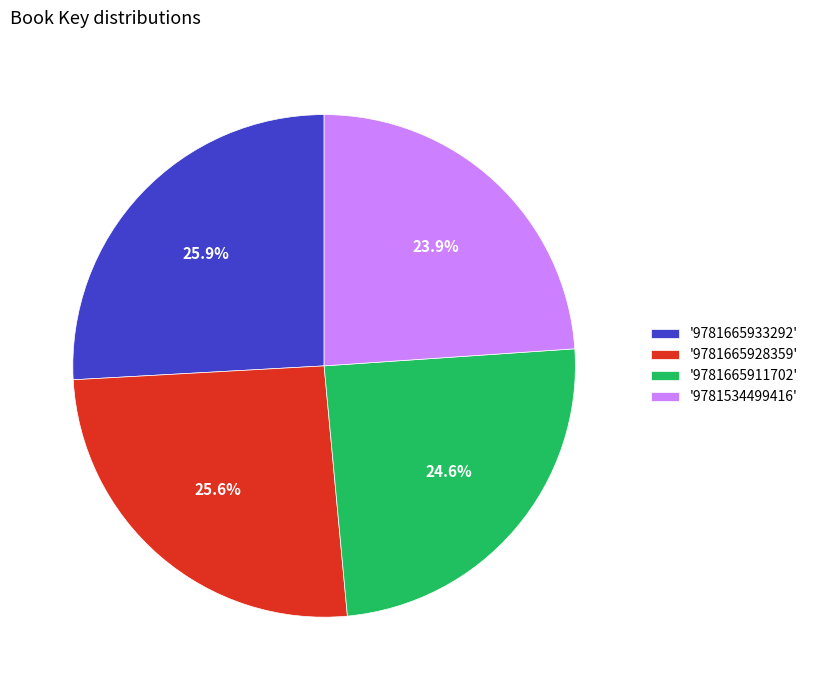

Is there any slice that represents more than half of the pie?

No